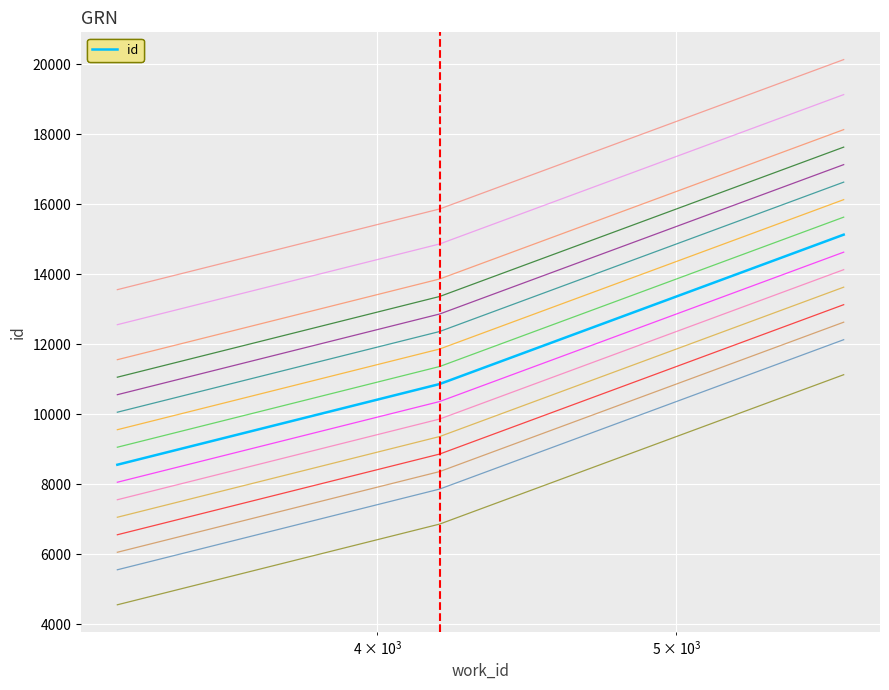

Is this an area chart (filled region under the line)?

No